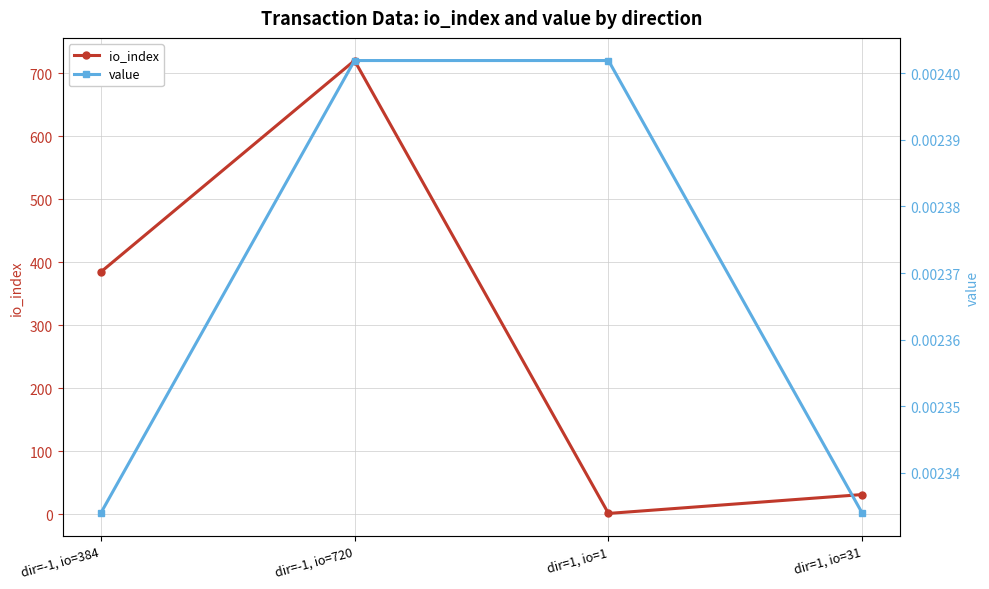

Is it true that io_index equals 1.0 at dir=1, io=1?

True